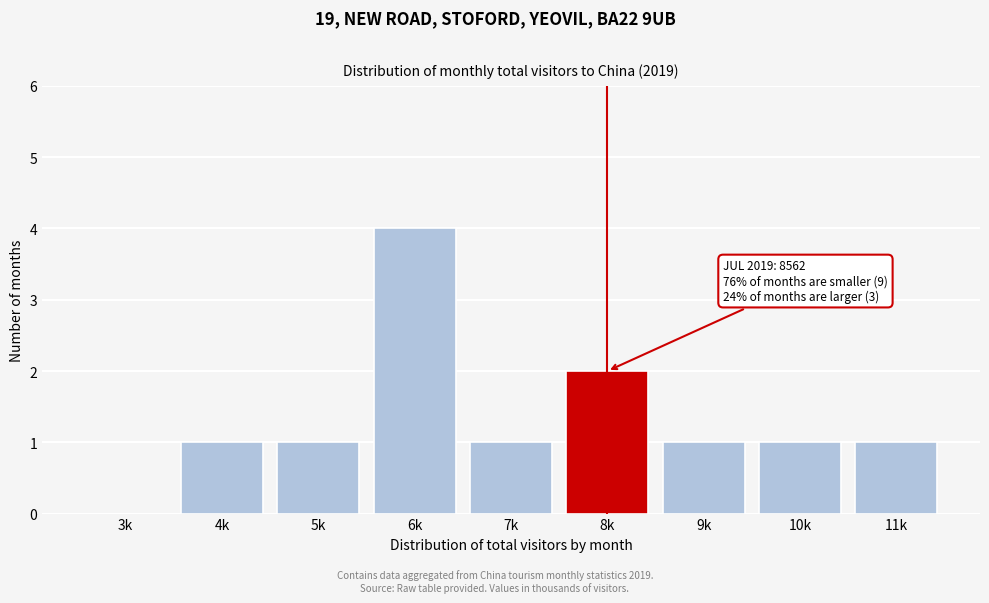

Reading left to right, extract all data points from this chart.

3k=0	4k=1	5k=1	6k=4	7k=1	8k=2	9k=1	10k=1	11k=1